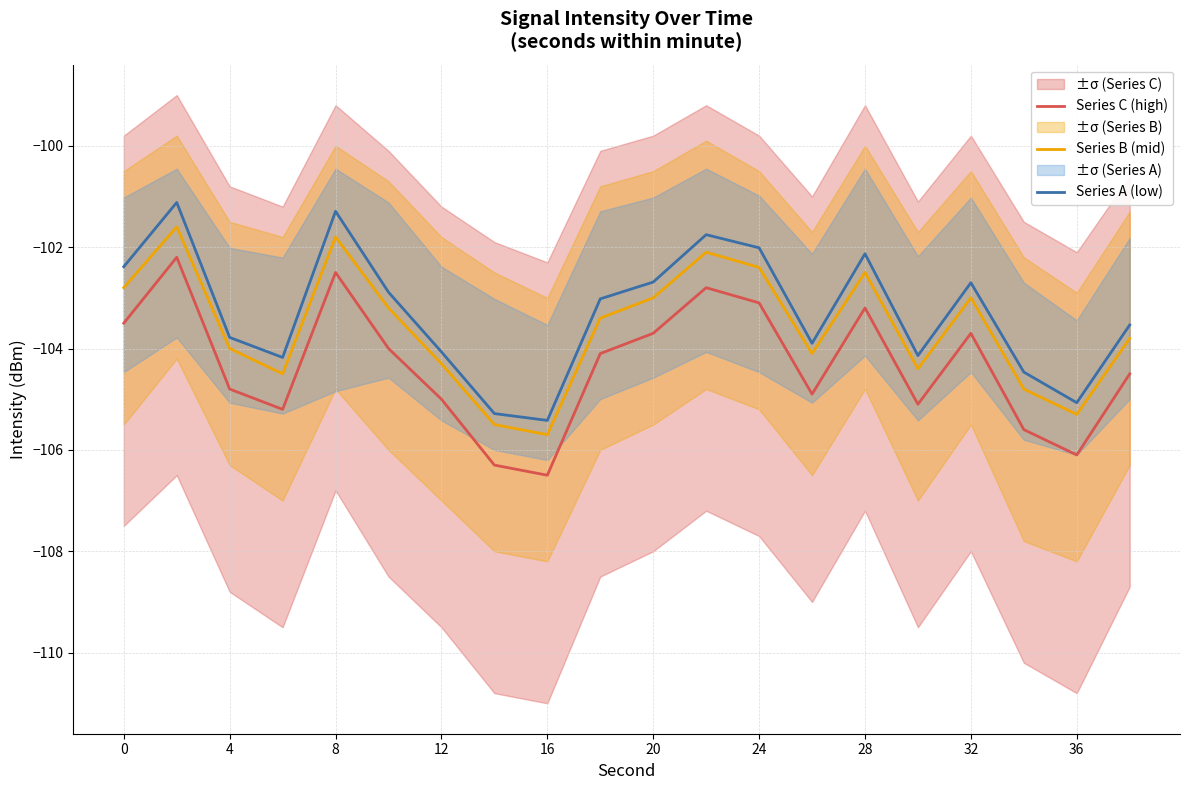

The value of Series A (low) at 28 is -167.5. True or false?

False